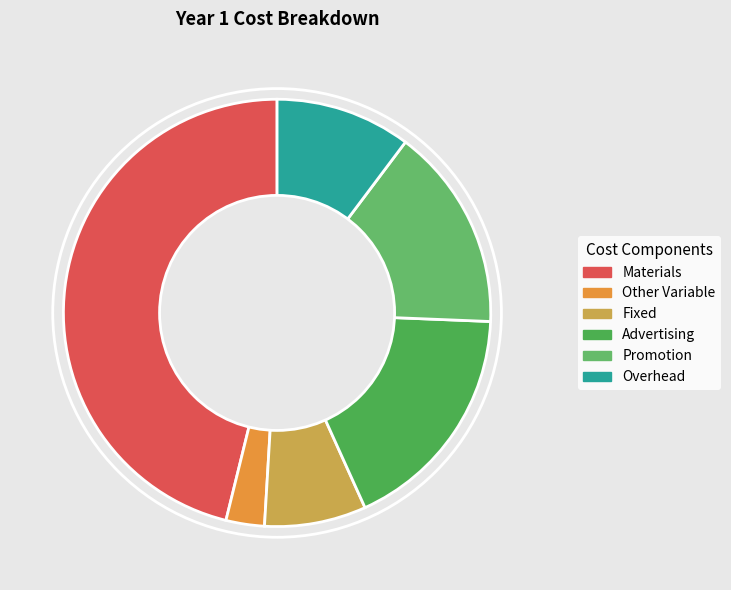

To the nearest percent, what portion does Materials represent?

46%